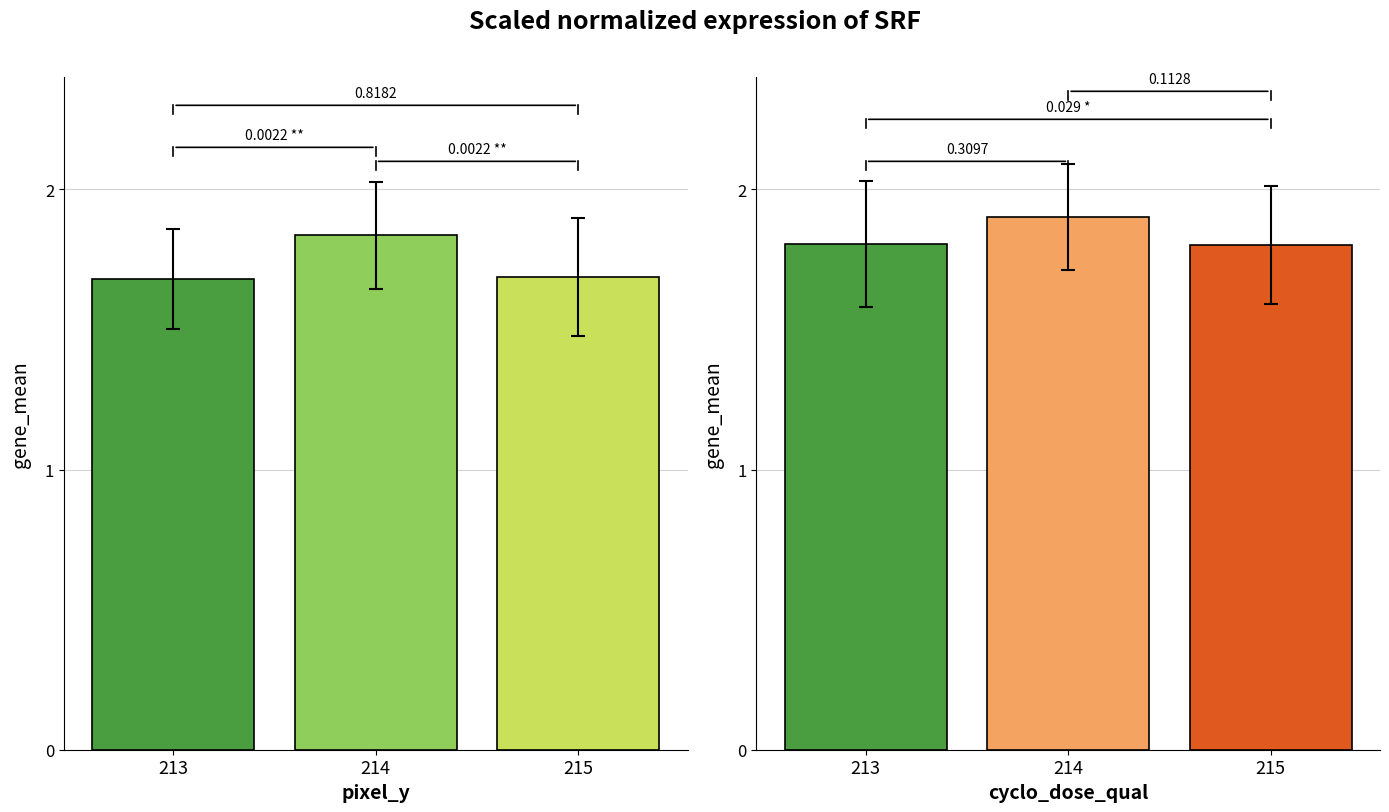

Rank the categories by red_channel value from lowest to highest.

213, 215, 214